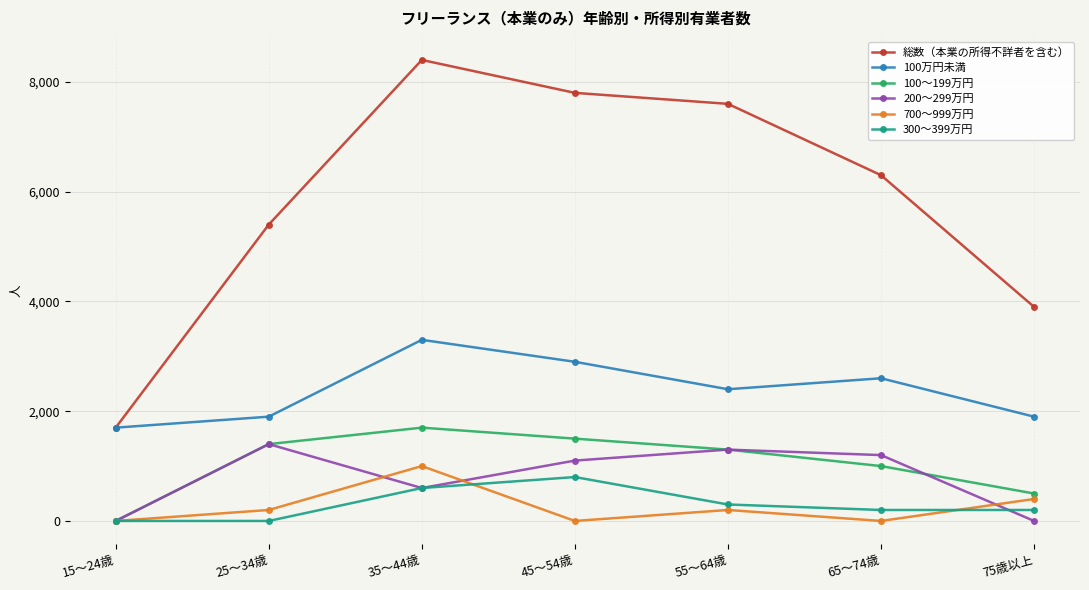

Count the 100万円未満 values in the range 1900 to 2900.

5